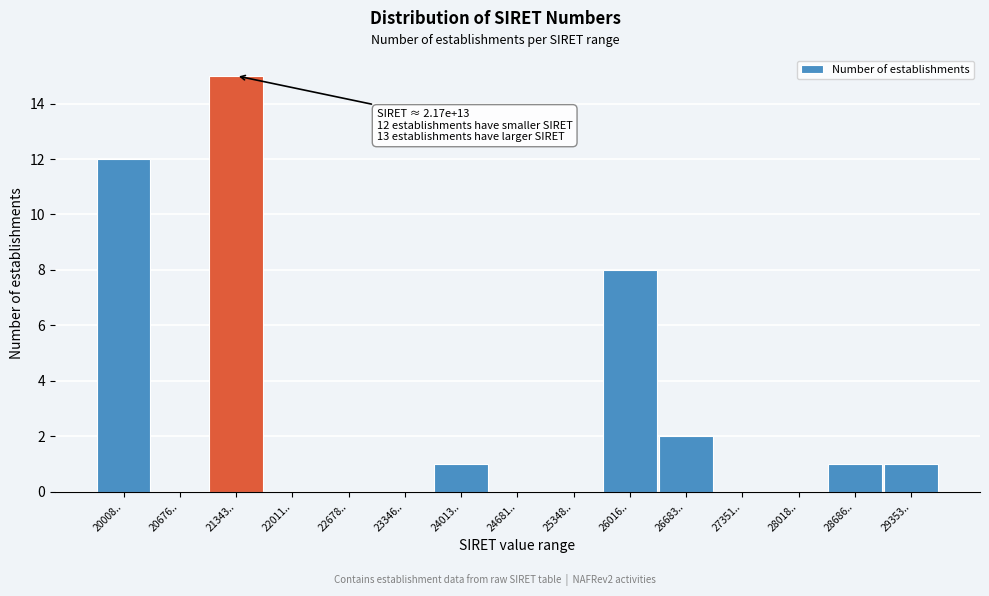

Reading left to right, transcribe all the data shown in this chart.

20008..=12	20676..=0	21343..=15	22011..=0	22678..=0	23346..=0	24013..=1	24681..=0	25348..=0	26016..=8	26683..=2	27351..=0	28018..=0	28686..=1	29353..=1